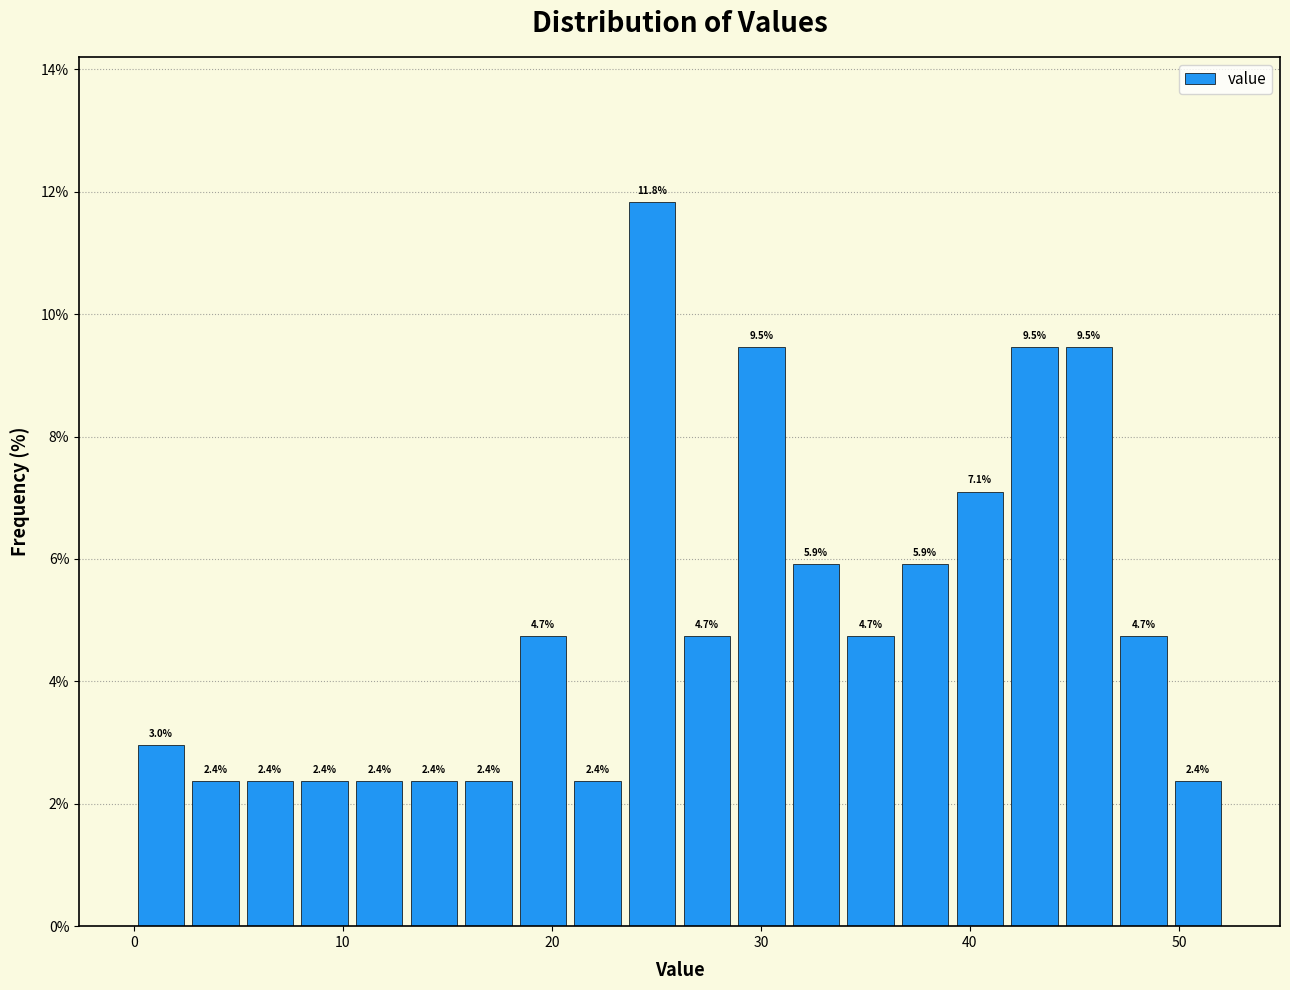

Around what value on the x-axis is the tallest bar? Give the approximate position of its centre, as read against the axis.

25